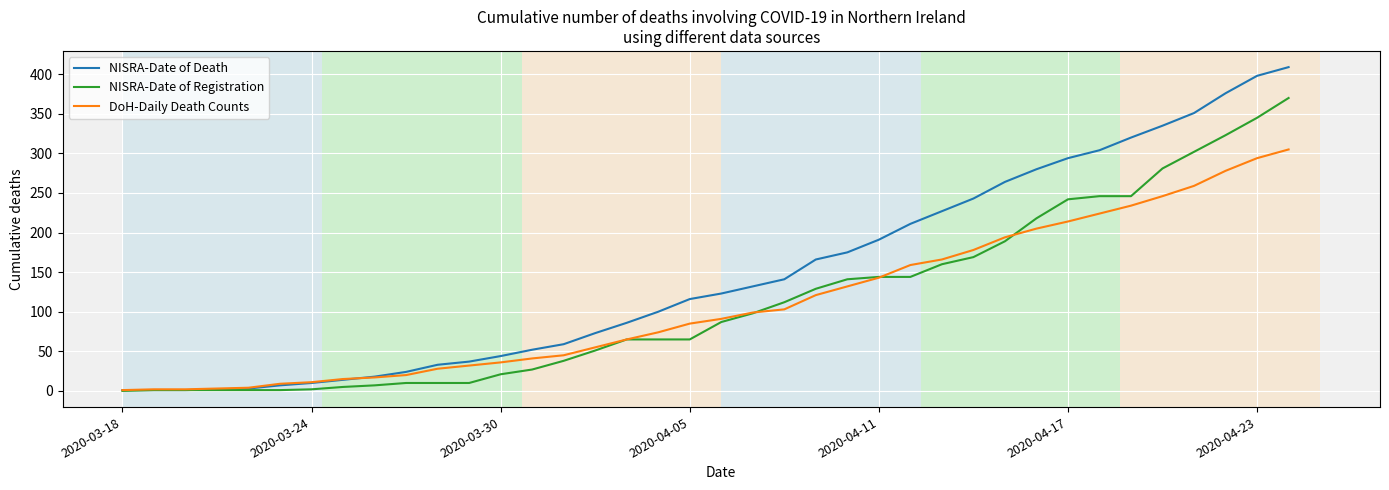

Rank the series by their maximum value, from lowest to highest.

DoH-Daily Death Counts, NISRA-Date of Registration, NISRA-Date of Death